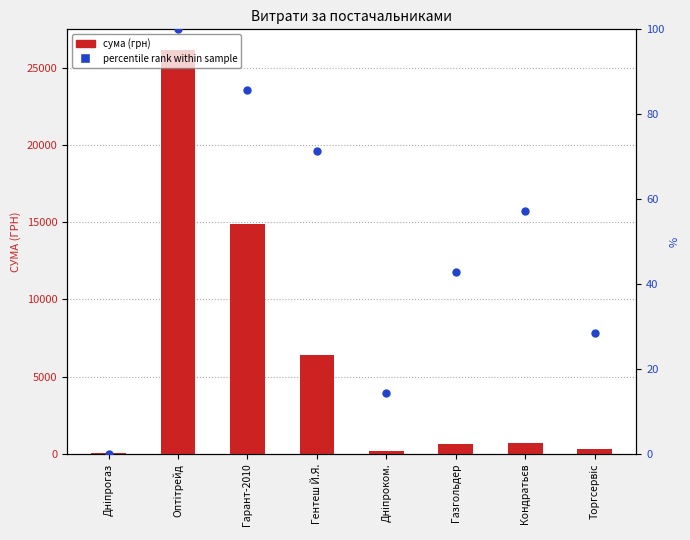

Which series has the largest total across all categories?

сума (грн)